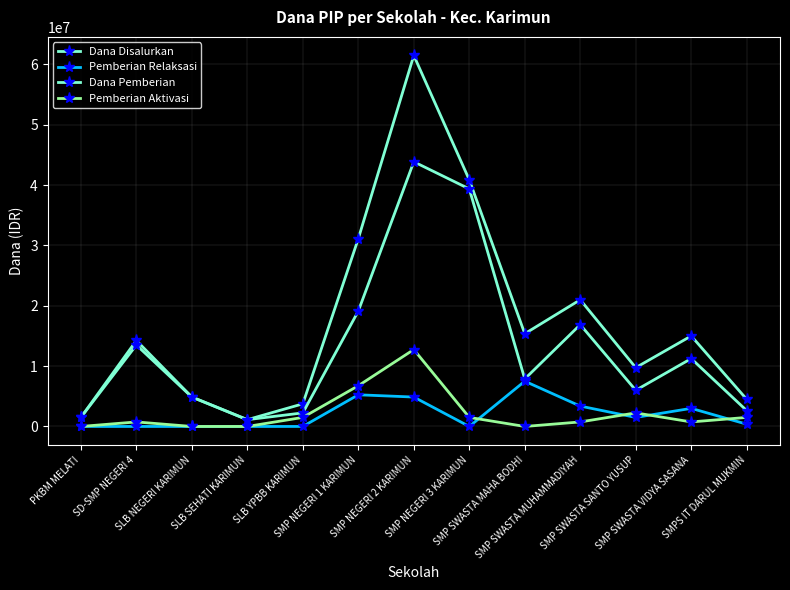

What is the label of the 4th point from the left?

SLB SEHATI KARIMUN